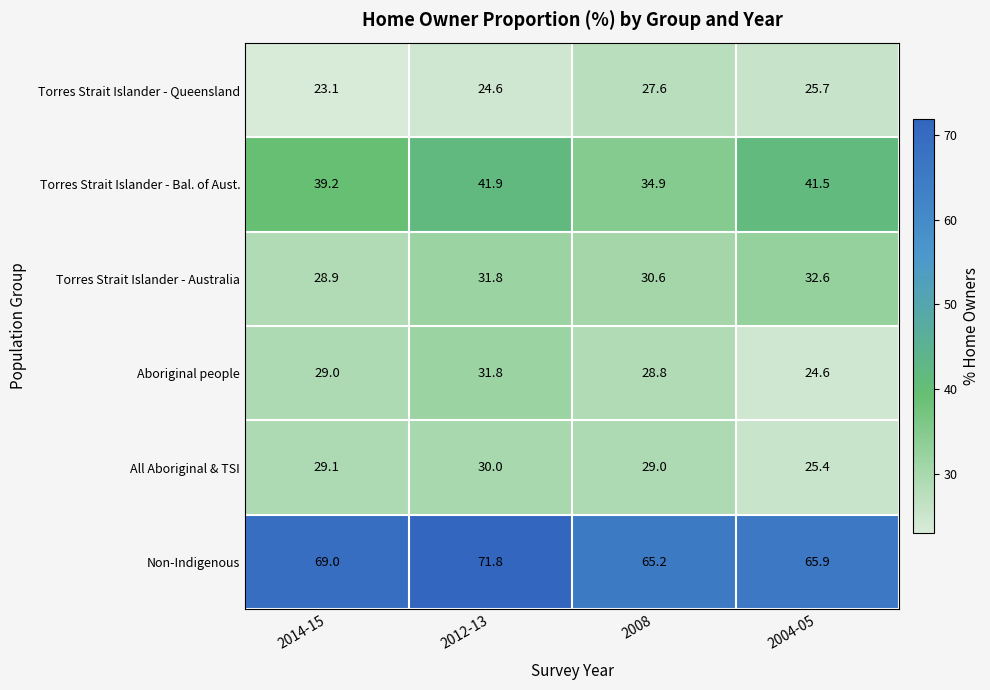

At which category is the sum across all series the highest?

2012-13